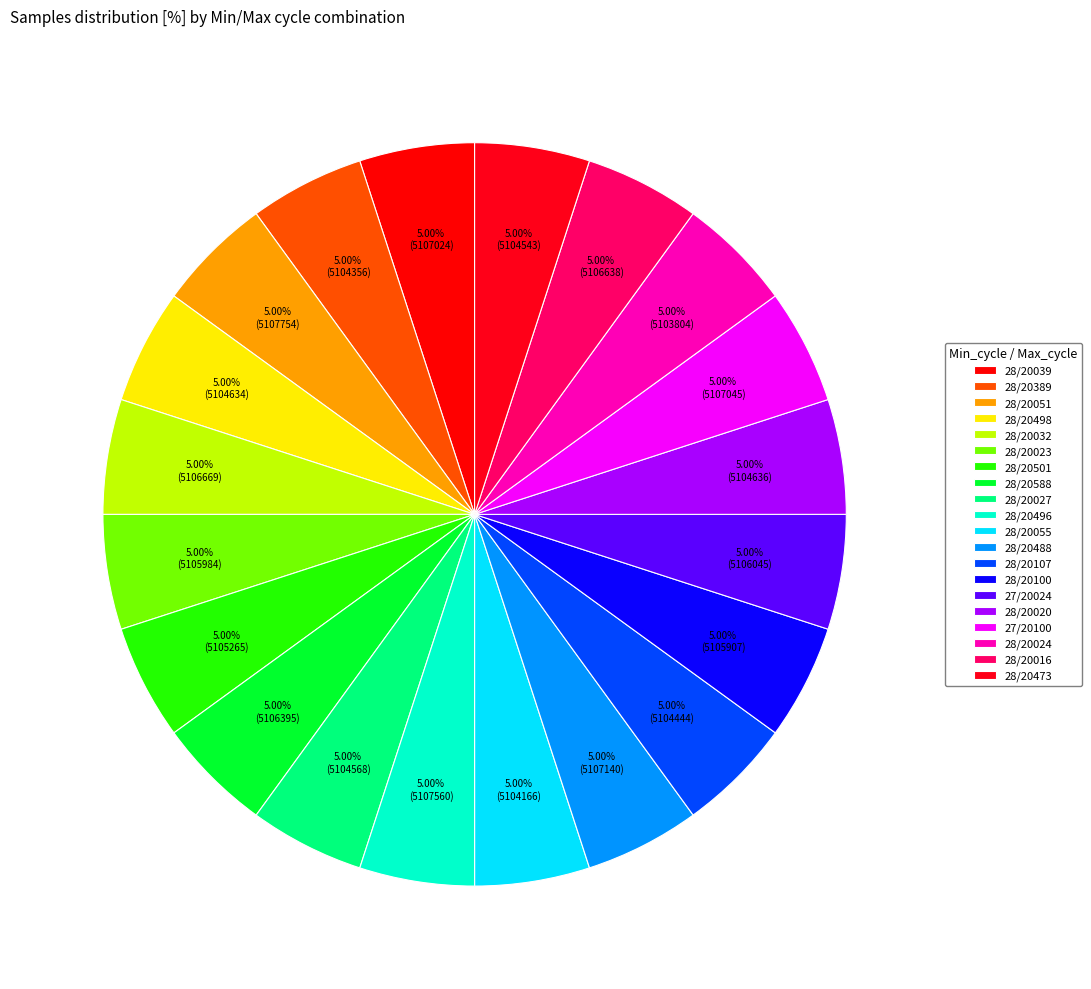

Is there any slice that represents more than half of the pie?

No